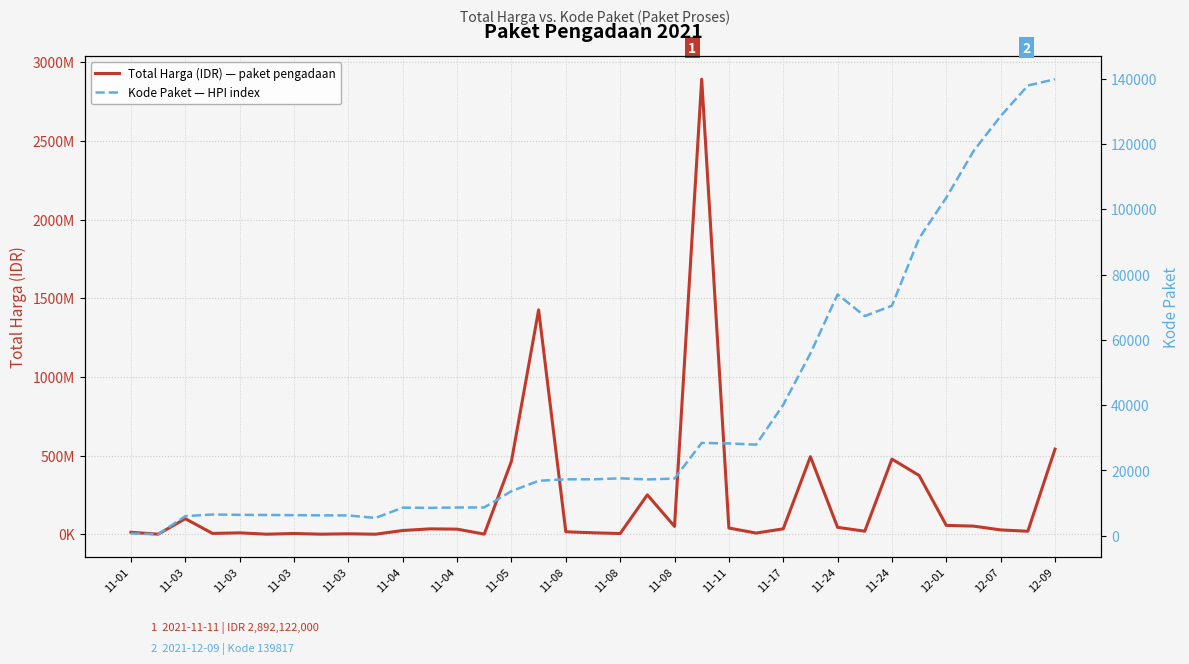

True or false: Kode Paket — HPI index has more than 2 interior local peaks.

True